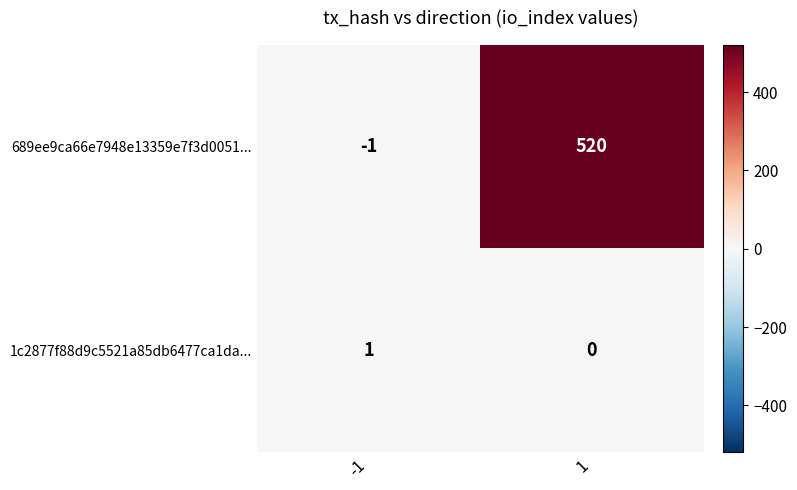

Between -1 and 1, which series saw the biggest shift?

689ee9ca66e7948e13359e7f3d0051...